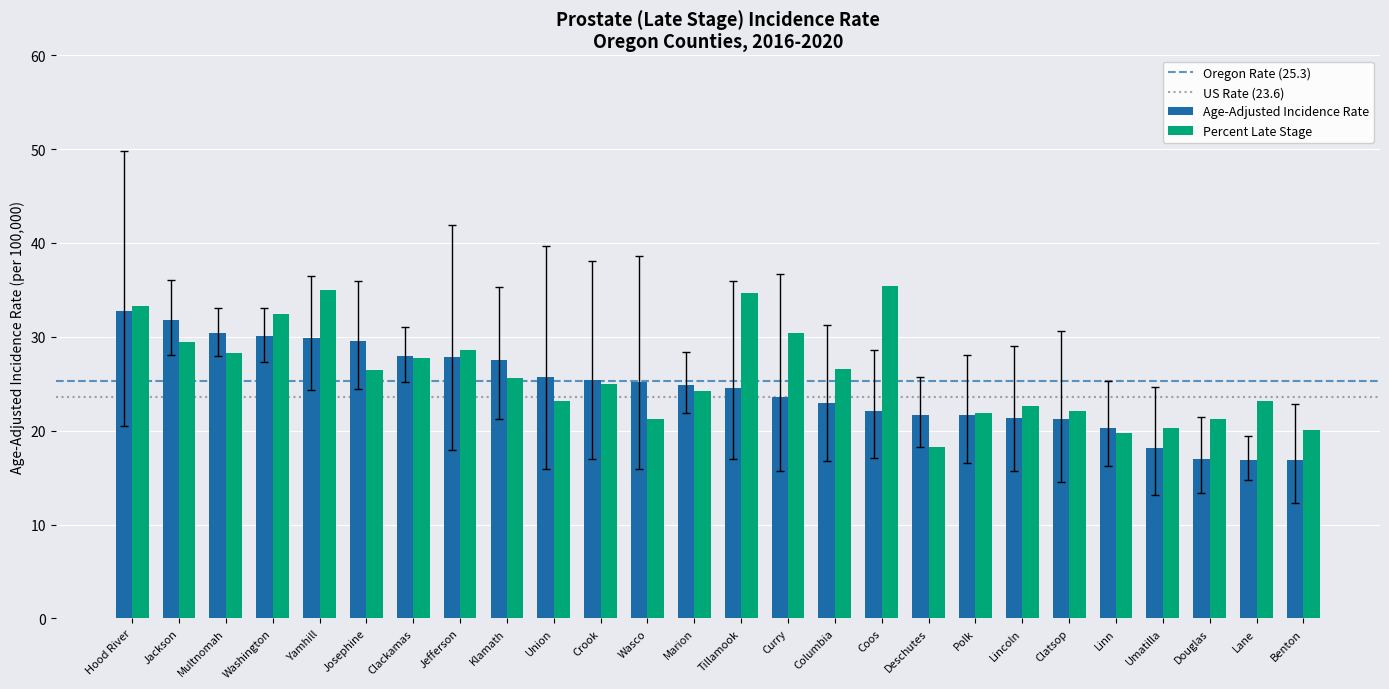

What is the sum of all Percent Late Stage values?

676.9